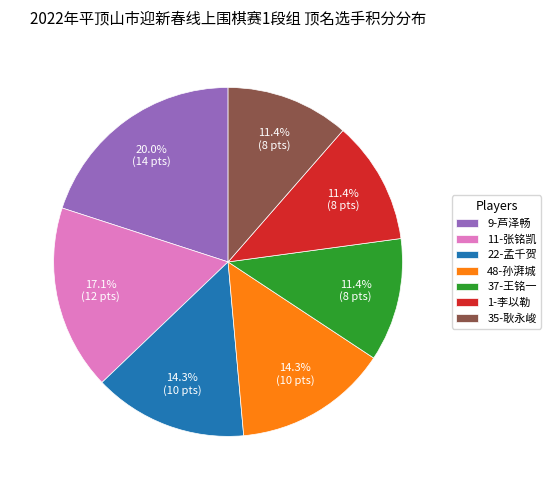

Is there any slice that represents more than half of the pie?

No